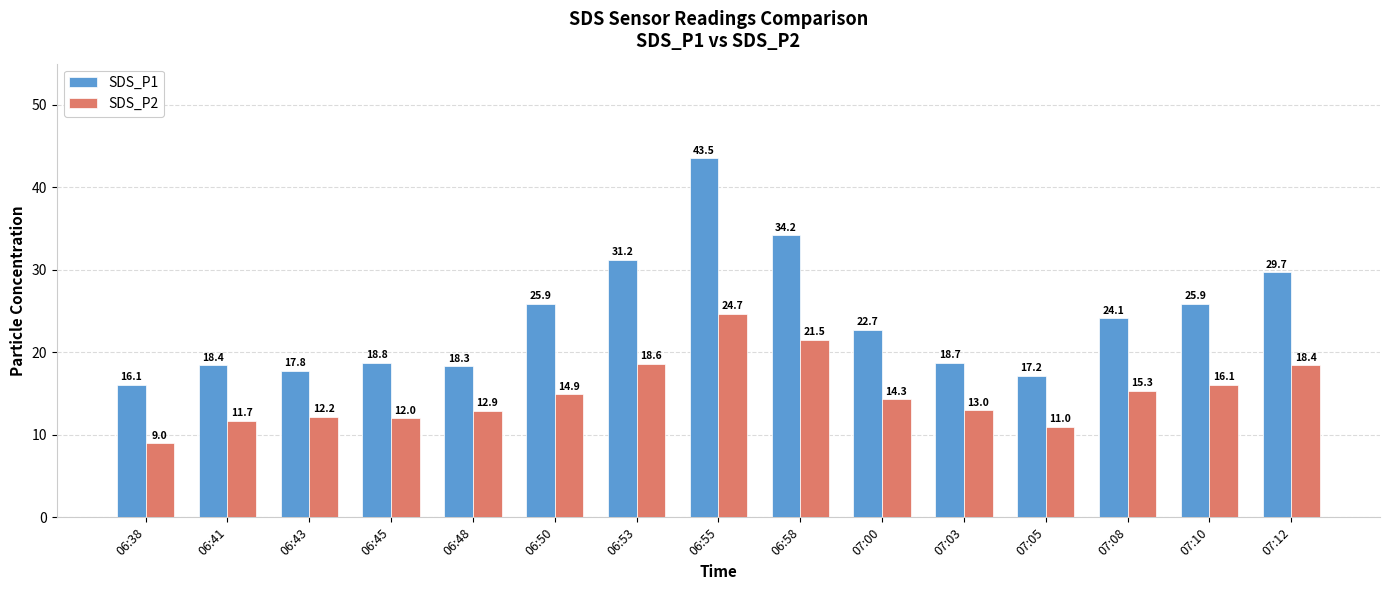

The SDS_P2 series shows 4.8 at 06:48. True or false?

False